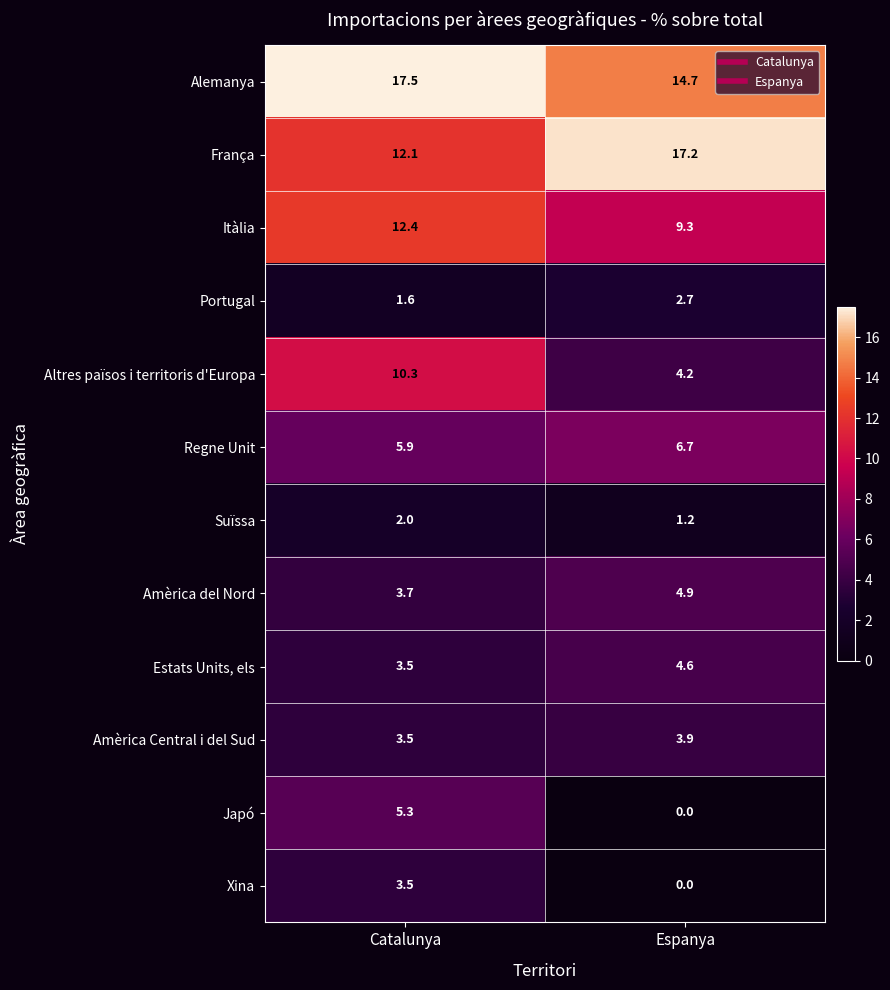

At which category is the sum across all series the highest?

Catalunya